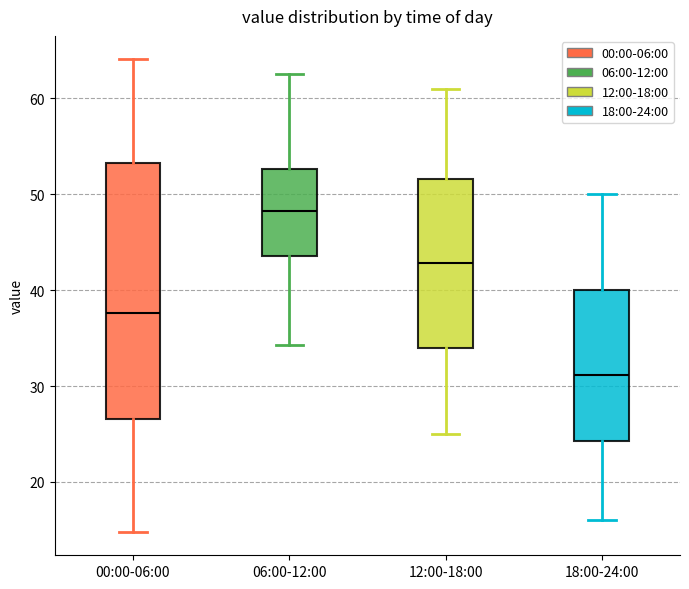

Reading left to right, read every box against the y-axis: the position of its median line, the range the box covers, and the ends of its whiskers. The values are not printed on the chart, so give them approximately, as read against the axis.

00:00-06:00: median 38, box 27 to 53, whiskers 15 to 64
06:00-12:00: median 48, box 44 to 53, whiskers 34 to 63
12:00-18:00: median 43, box 34 to 52, whiskers 25 to 61
18:00-24:00: median 31, box 24 to 40, whiskers 16 to 50